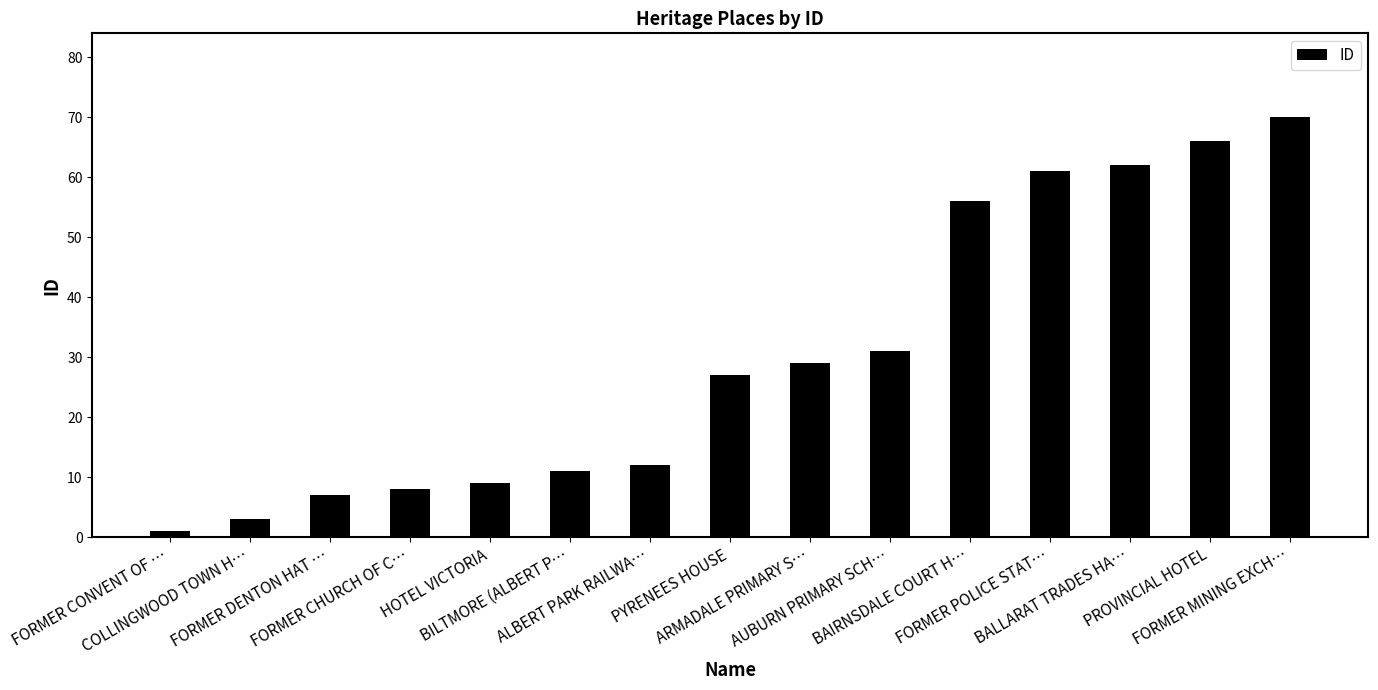

What is the label of the 7th bar from the left?

ALBERT PARK RAILWA…